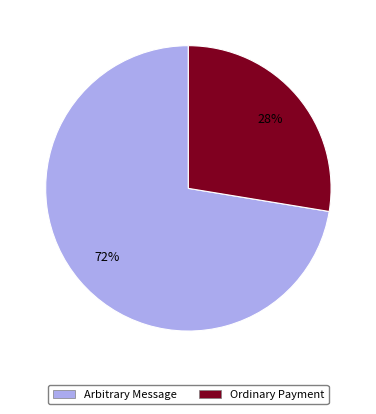

Count the number of slices in the pie.

2